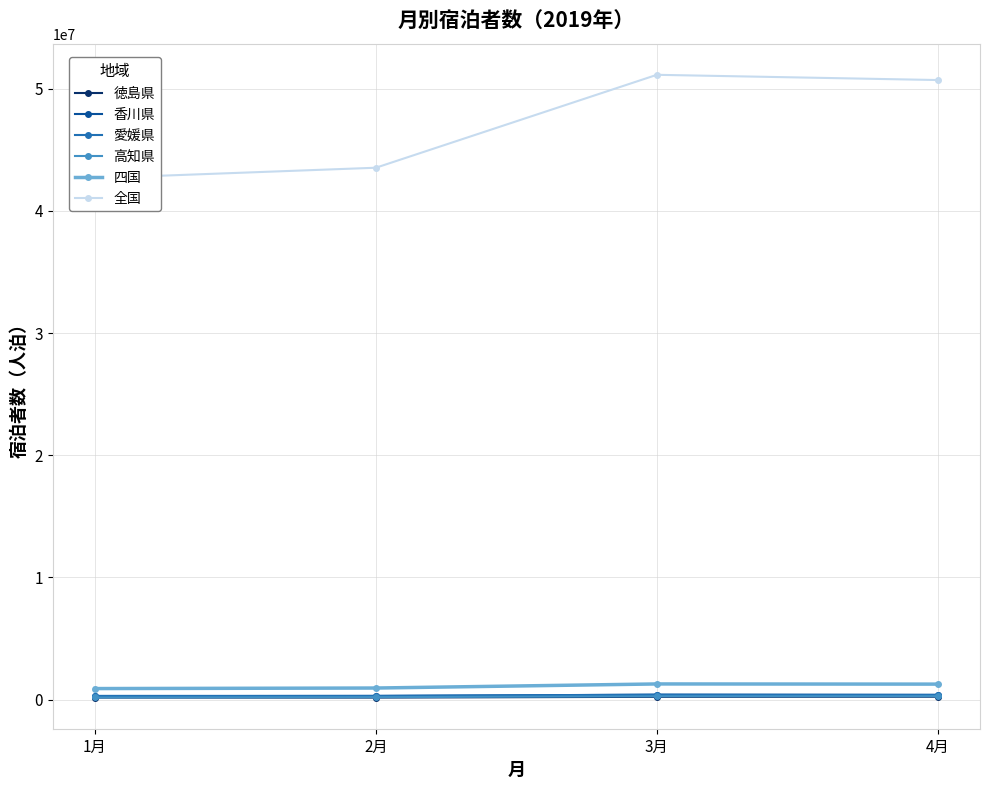

At which label does 愛媛県 reach its minimum?

2月